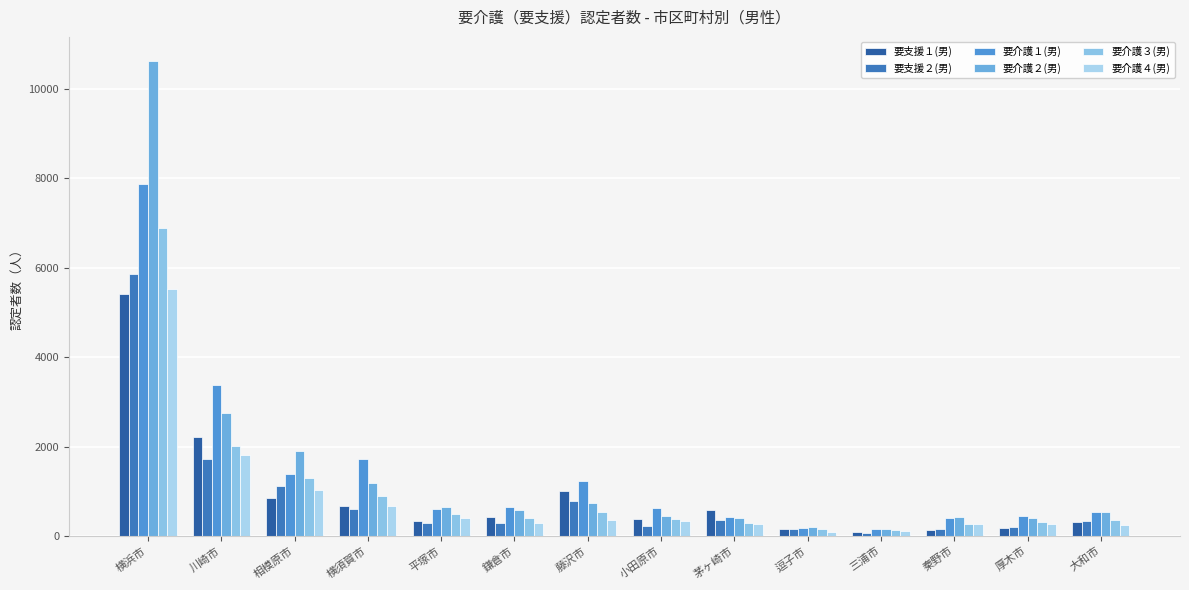

What position from the right is 三浦市?

4